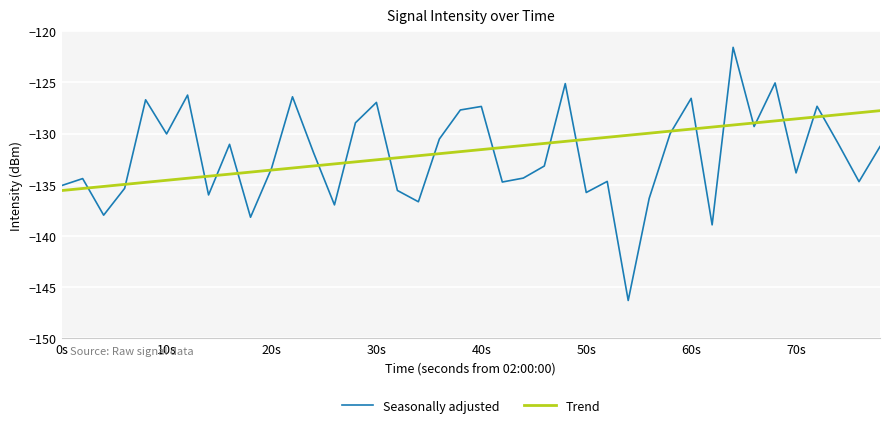

Which series has the largest range (max minus min)?

Seasonally adjusted